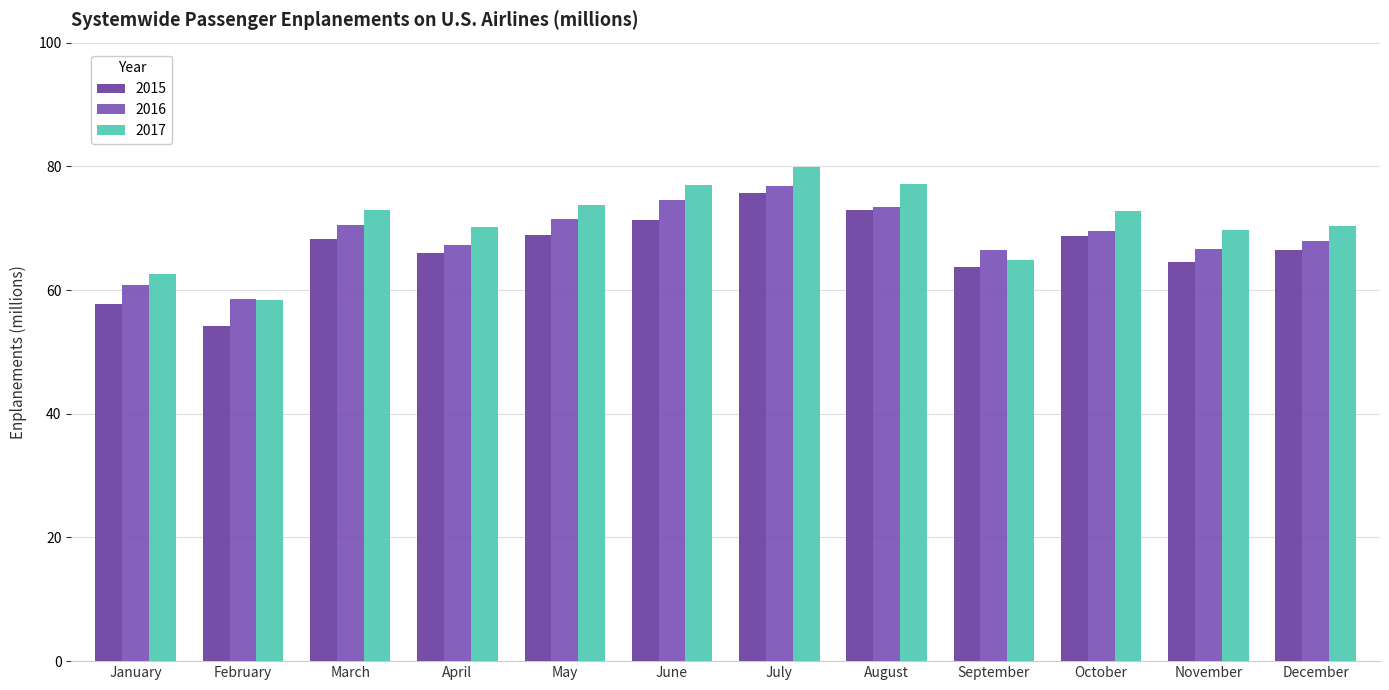

List the labels in order of 2015 value, smallest first.

February, January, September, November, April, December, March, October, May, June, August, July